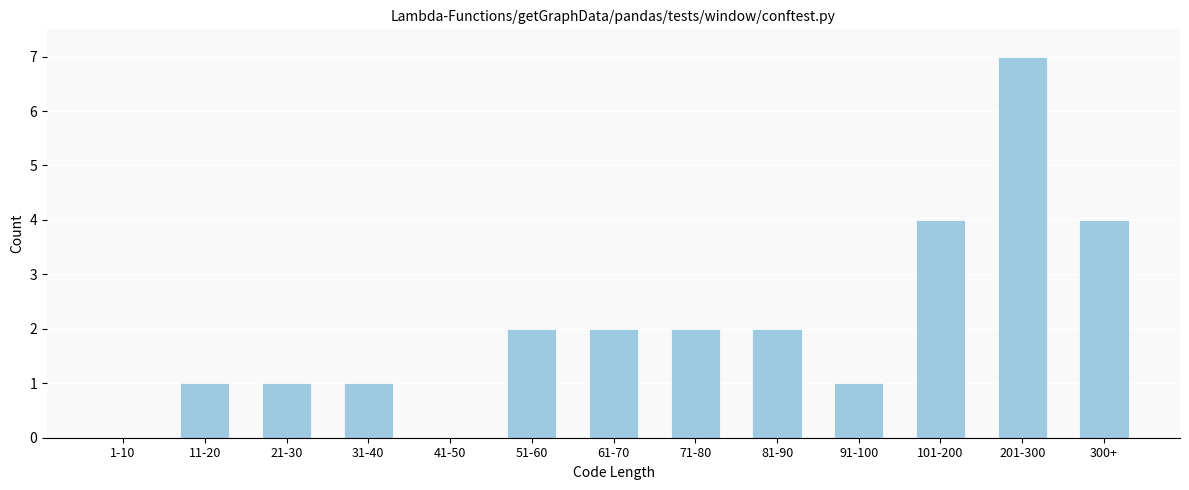

Reading left to right, extract all data points from this chart.

1-10=0	11-20=1	21-30=1	31-40=1	41-50=0	51-60=2	61-70=2	71-80=2	81-90=2	91-100=1	101-200=4	201-300=7	300+=4